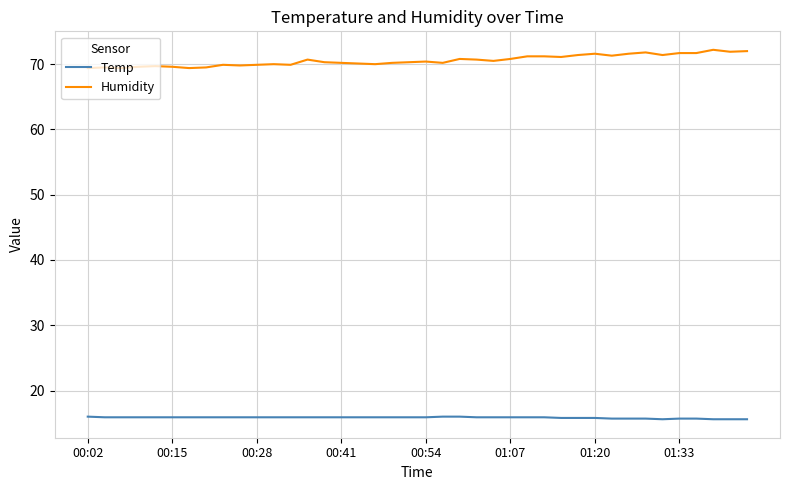

True or false: Humidity and Temp intersect in this chart.

False